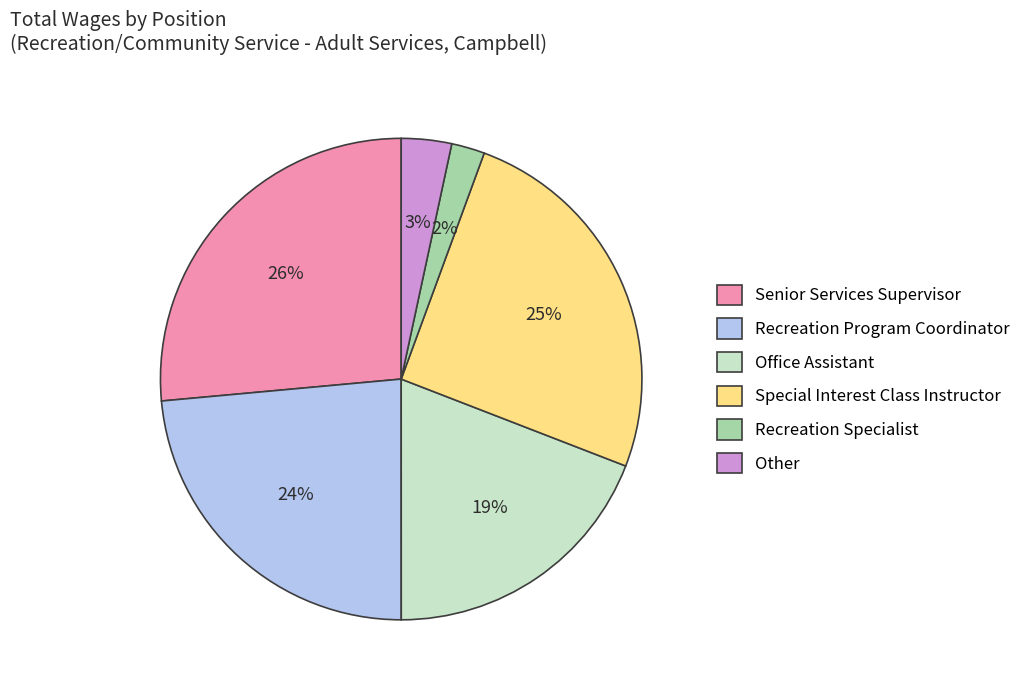

Combined, do Recreation Program Coordinator and Special Interest Class Instructor account for over 50%?

No